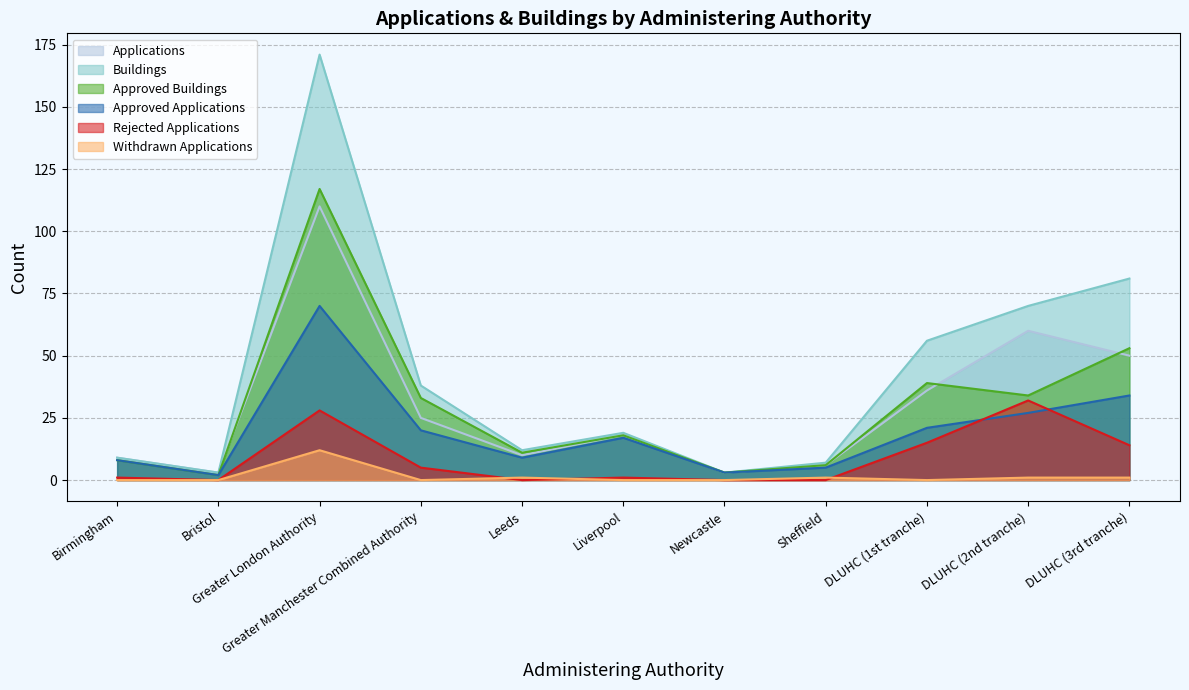

What is the difference between the maximum and minimum values in the Buildings series?

168